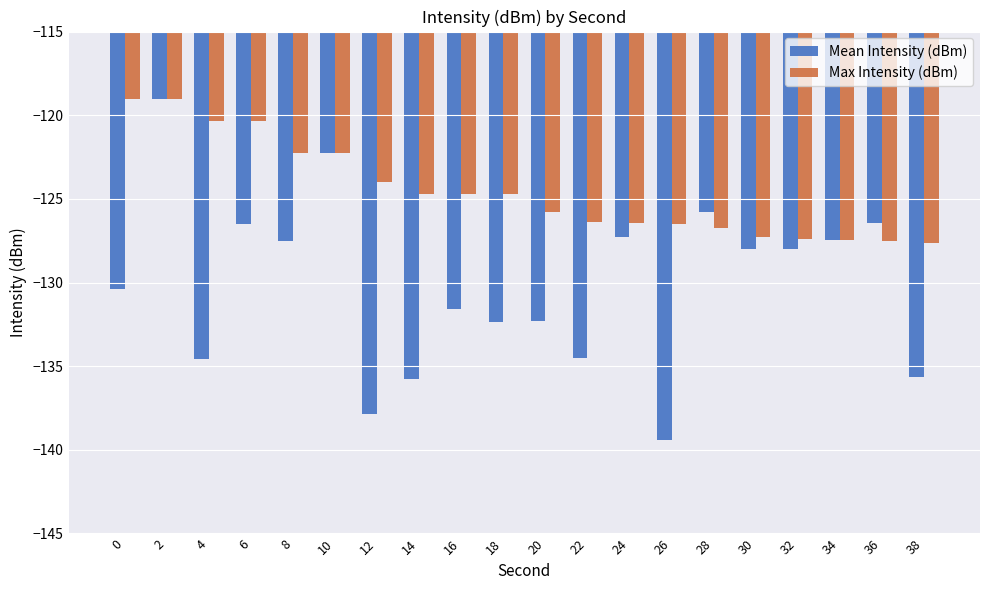

What is the total value across all series at 28?

-252.5